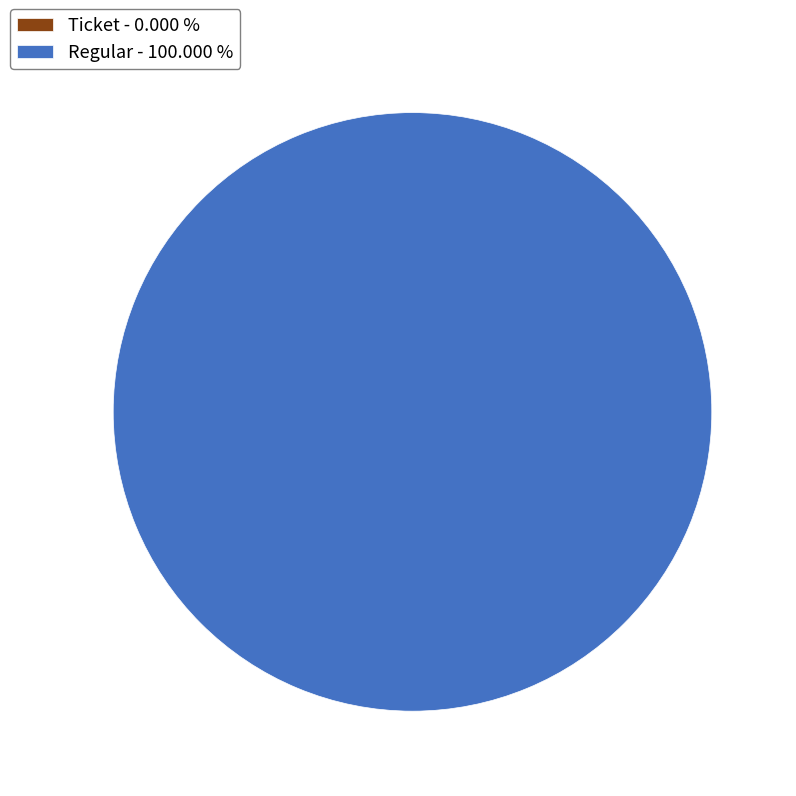

Which category accounts for the majority?

Regular (io_index=6)